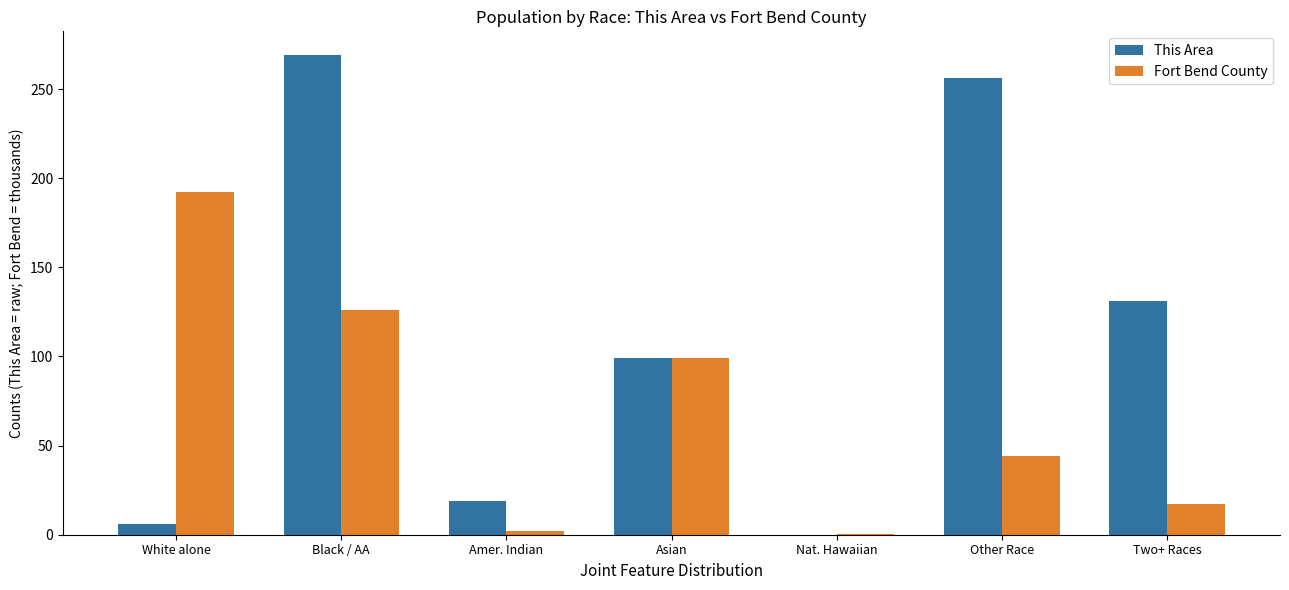

Reading right to left, extract all data points from this chart.

This Area: Two+ Races=131.0	Other Race=256.0	Nat. Hawaiian=0.0	Asian=99.0	Amer. Indian=19.0	Black / AA=269.0	White alone=6.0
Fort Bend County: Two+ Races=17.0	Other Race=44.3	Nat. Hawaiian=0.2	Asian=99.4	Amer. Indian=2.3	Black / AA=125.8	White alone=192.3